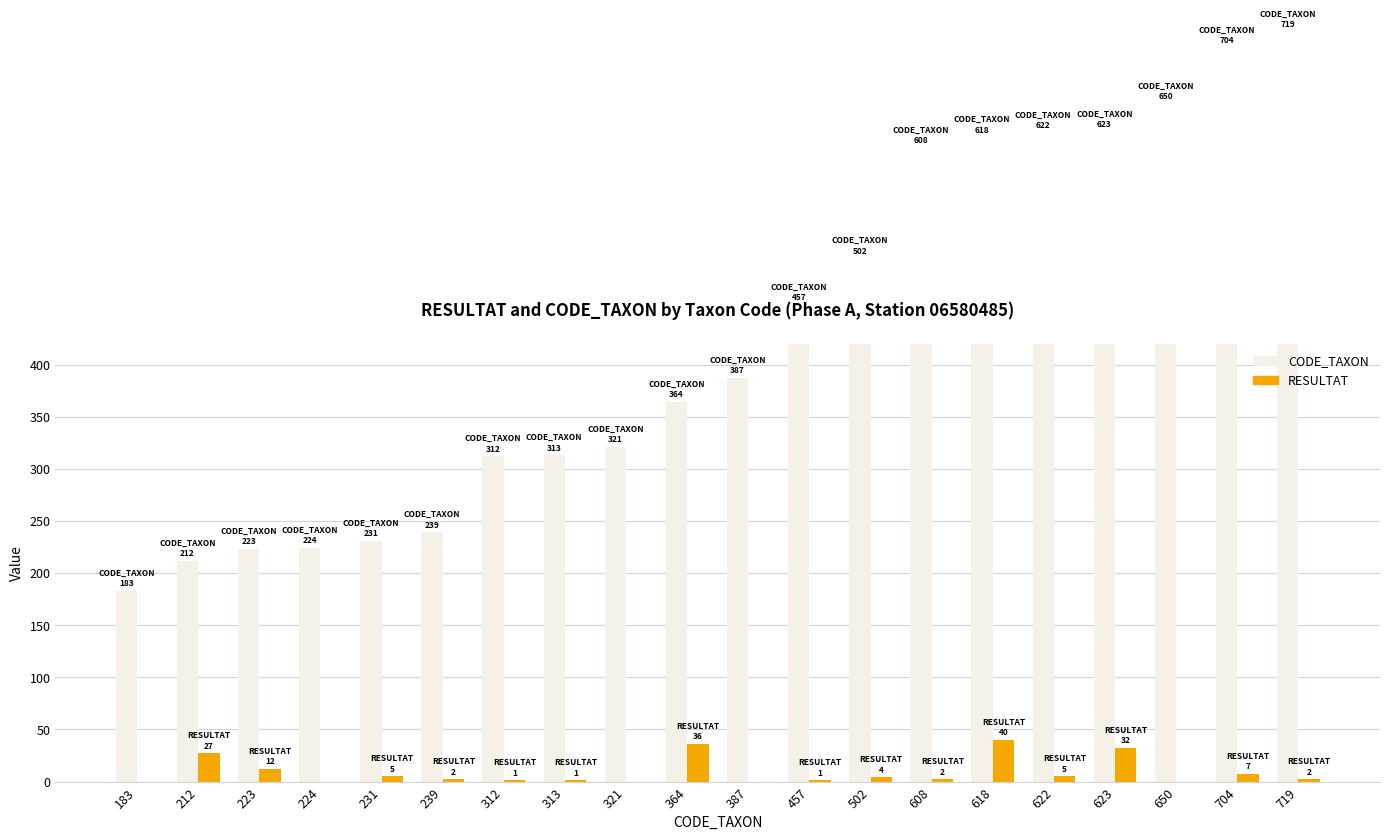

What is the total value across all series at 231?

236